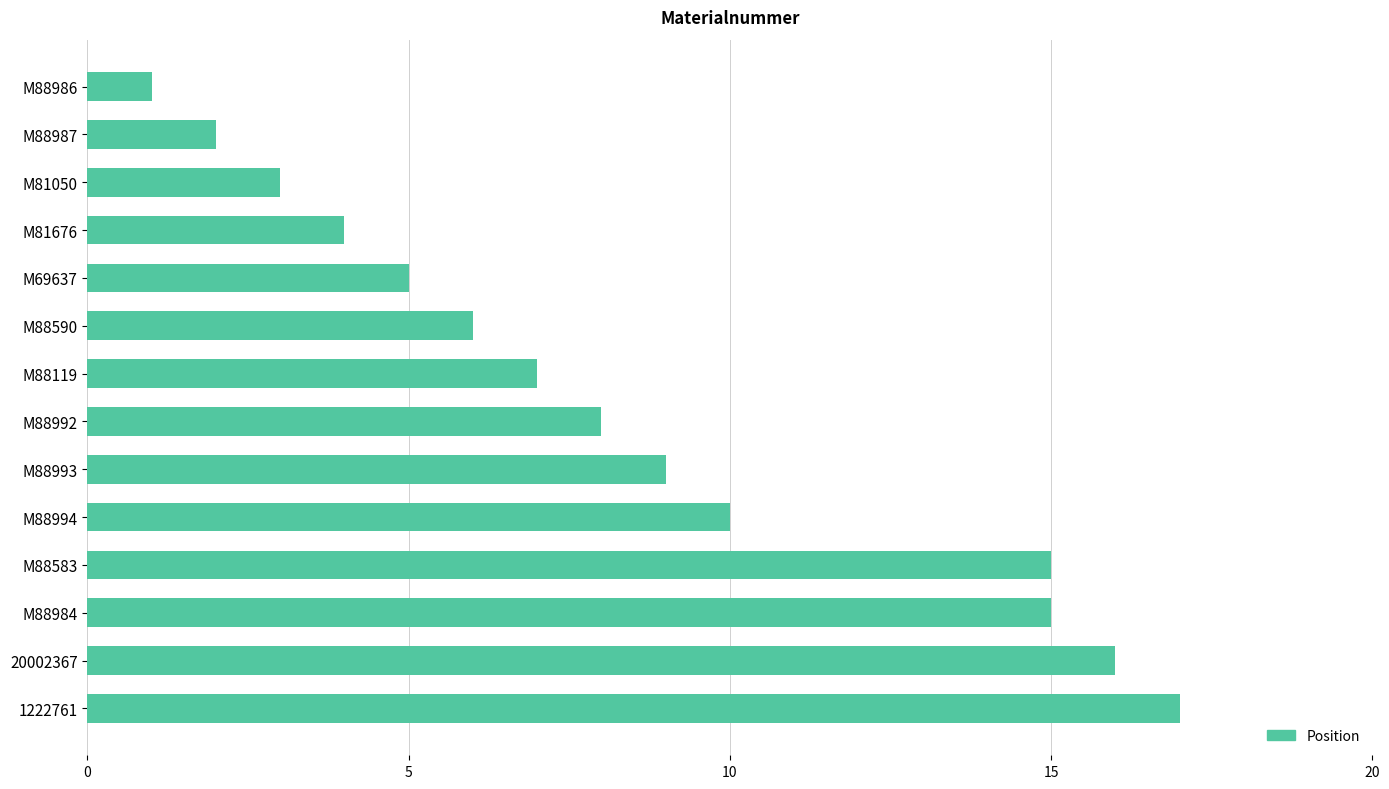

What is the change in value from M88993 to 20002367?

+7